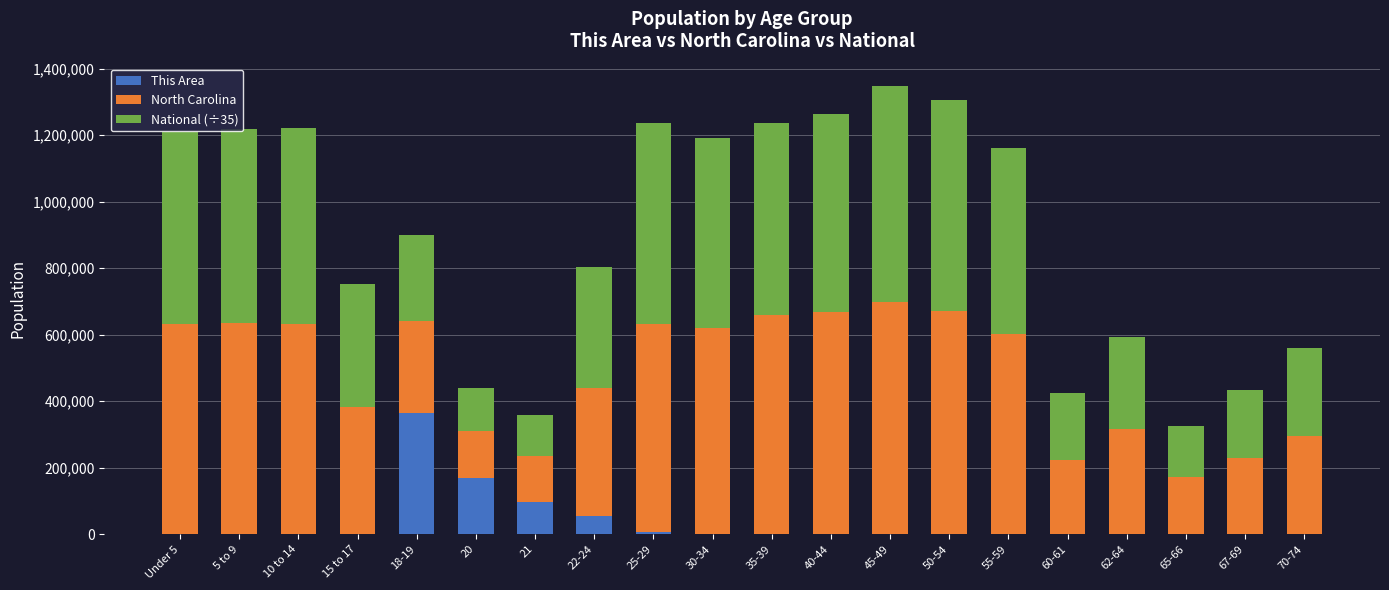

At which label does This Area reach its peak?

18-19